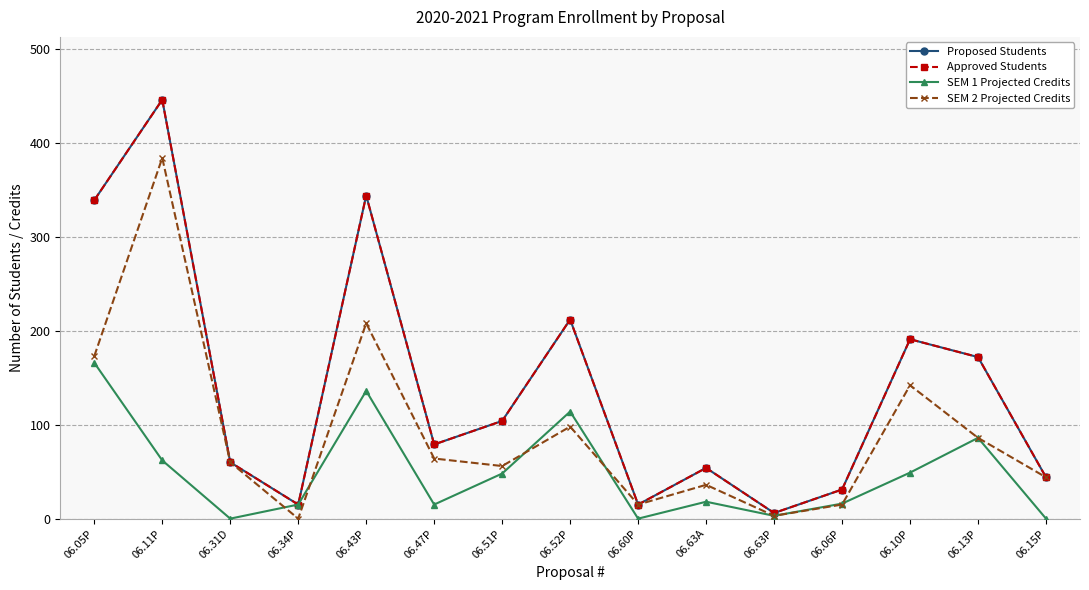

What position from the left is 06.34P?

4